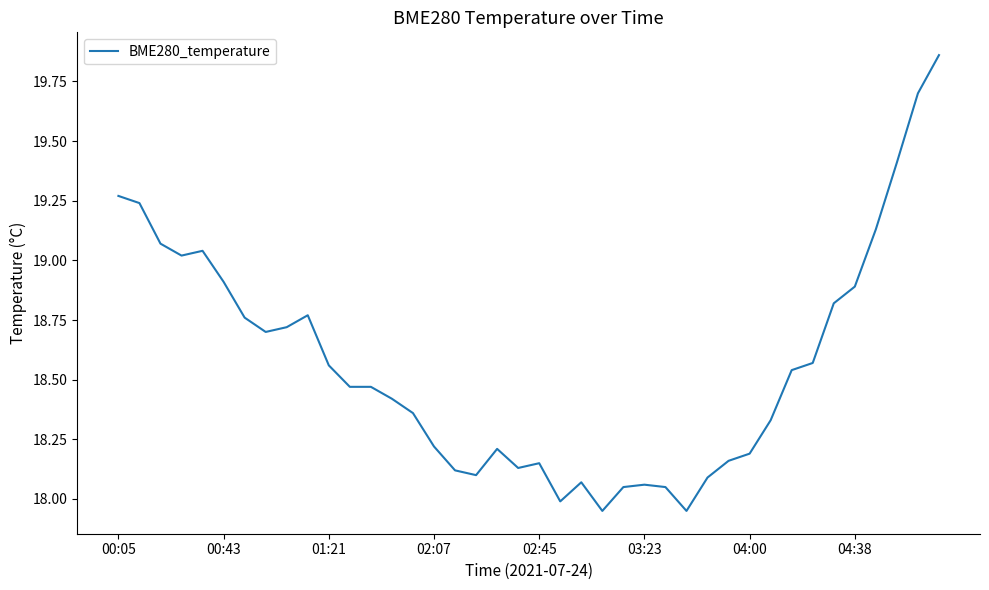

What is the difference between the maximum and minimum values?

1.9